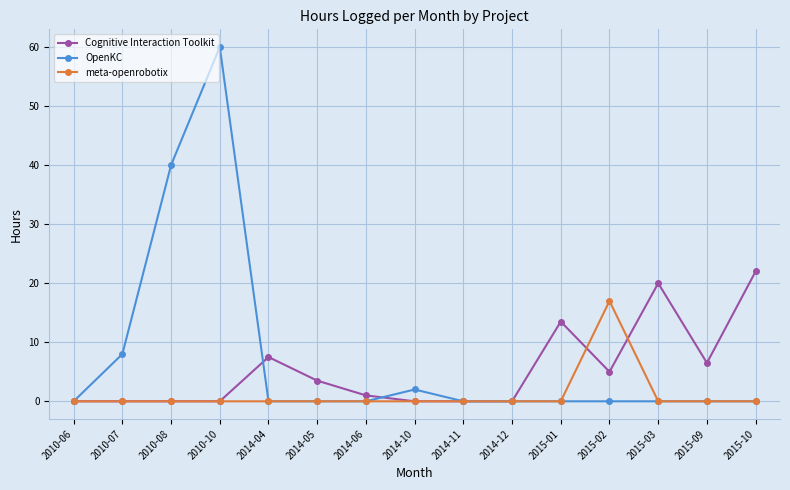

What is the maximum value for OpenKC?

60.0